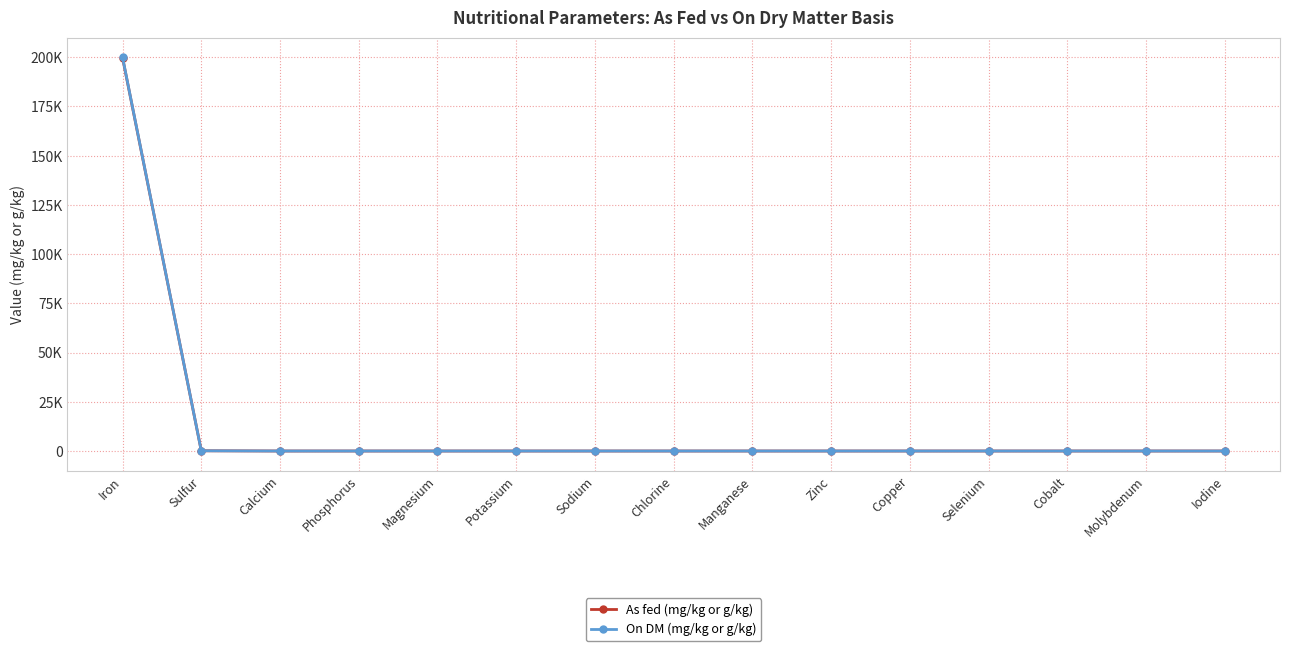

Reading left to right, what are all the values shown in this chart?

As fed (mg/kg or g/kg): 199800	115	0	0	0	0	0	0	0	0	0	0	0	0	0
On DM (mg/kg or g/kg): 200000	115	0	0	0	0	0	0	0	0	0	0	0	0	0